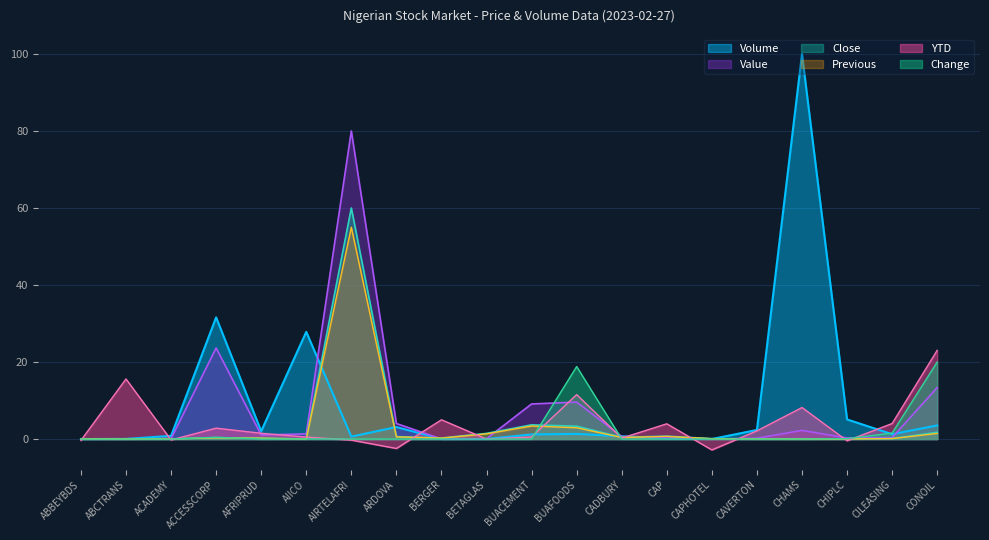

How many lines are shown in the chart?

6